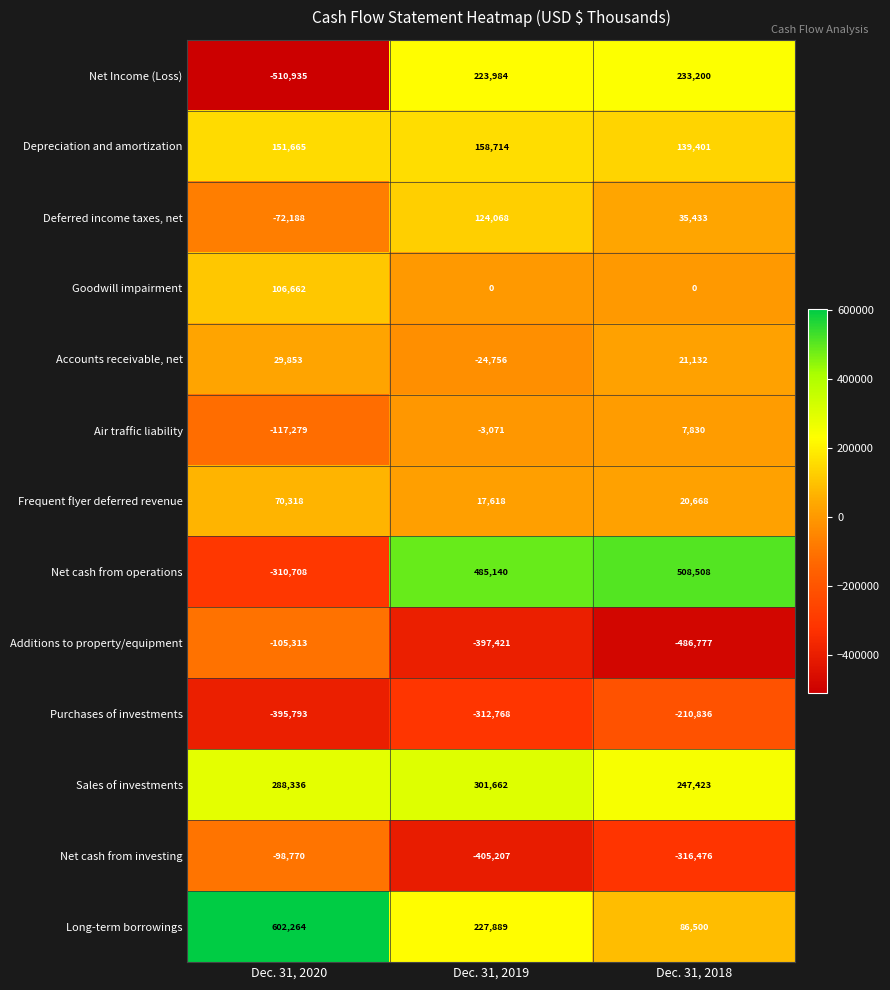

The Goodwill impairment series shows 106662 at Dec. 31, 2020. True or false?

True